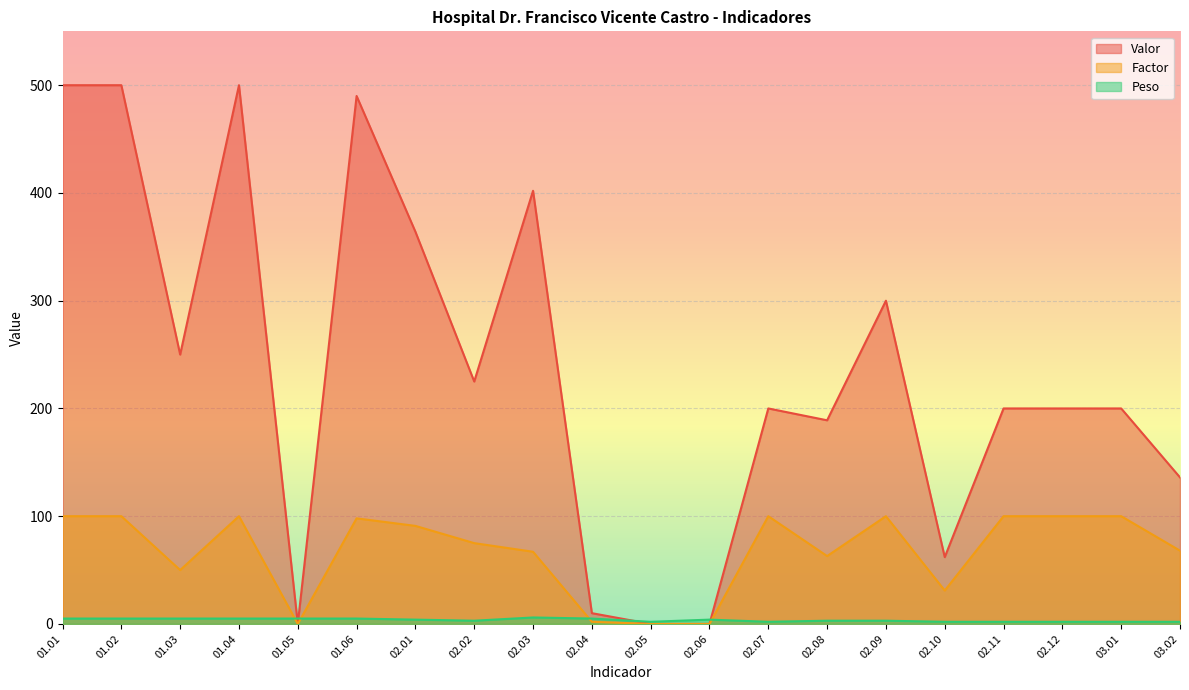

Reading right to left, what are all the values shown in this chart?

Valor: 03.02=136	03.01=200	02.12=200	02.11=200	02.10=62	02.09=300	02.08=189	02.07=200	02.06=0	02.05=0	02.04=10	02.03=402	02.02=225	02.01=364	01.06=490	01.05=0	01.04=500	01.03=250	01.02=500	01.01=500
Factor: 03.02=68	03.01=100	02.12=100	02.11=100	02.10=31	02.09=100	02.08=63	02.07=100	02.06=0	02.05=0	02.04=2	02.03=67	02.02=75	02.01=91	01.06=98	01.05=0	01.04=100	01.03=50	01.02=100	01.01=100
Peso: 03.02=2	03.01=2	02.12=2	02.11=2	02.10=2	02.09=3	02.08=3	02.07=2	02.06=4	02.05=2	02.04=5	02.03=6	02.02=3	02.01=4	01.06=5	01.05=5	01.04=5	01.03=5	01.02=5	01.01=5